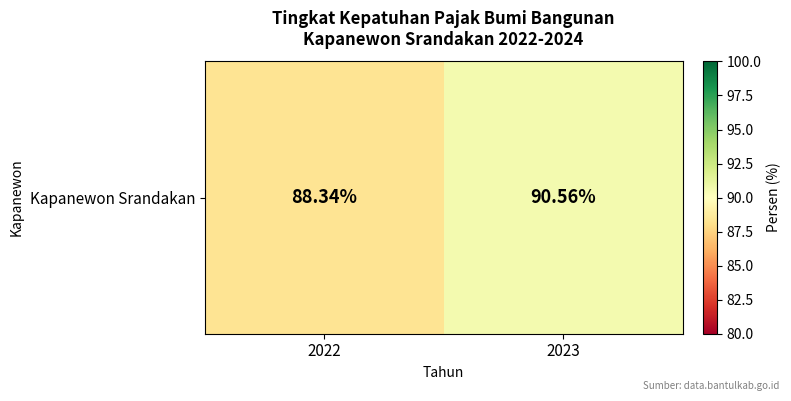

What is the greatest value displayed?

90.6